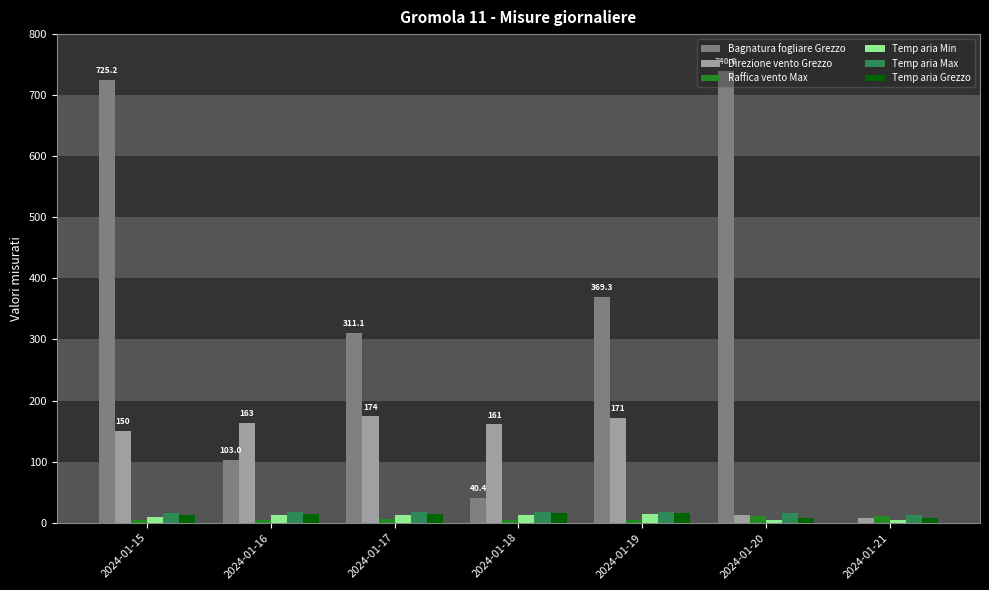

What are all the series names shown in the legend?

Bagnatura fogliare Grezzo, Direzione vento Grezzo, Raffica vento Max, Temp aria Min, Temp aria Max, Temp aria Grezzo